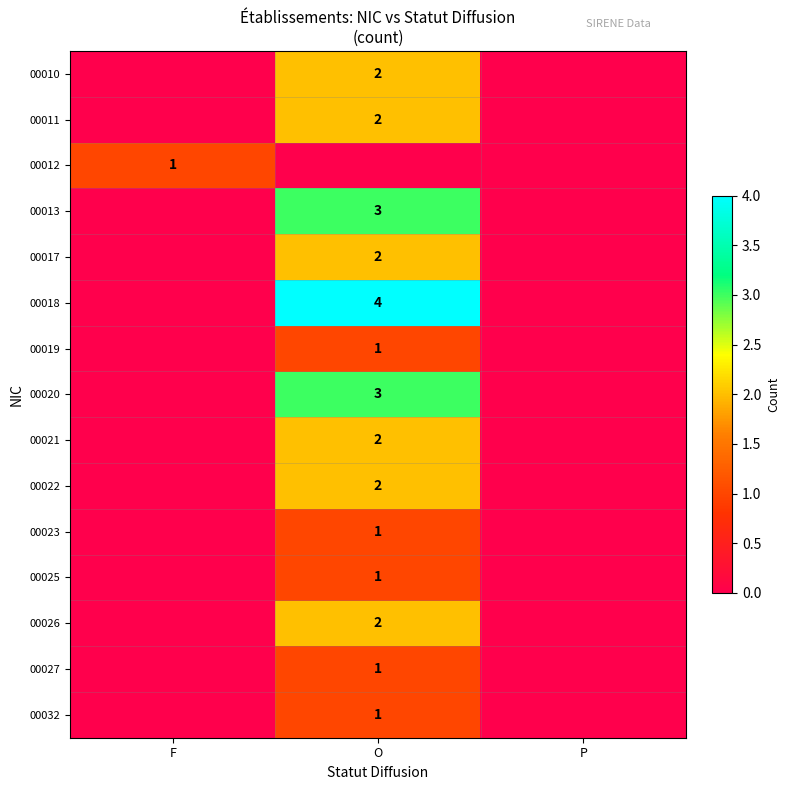

How many categories are shown in the chart?

3